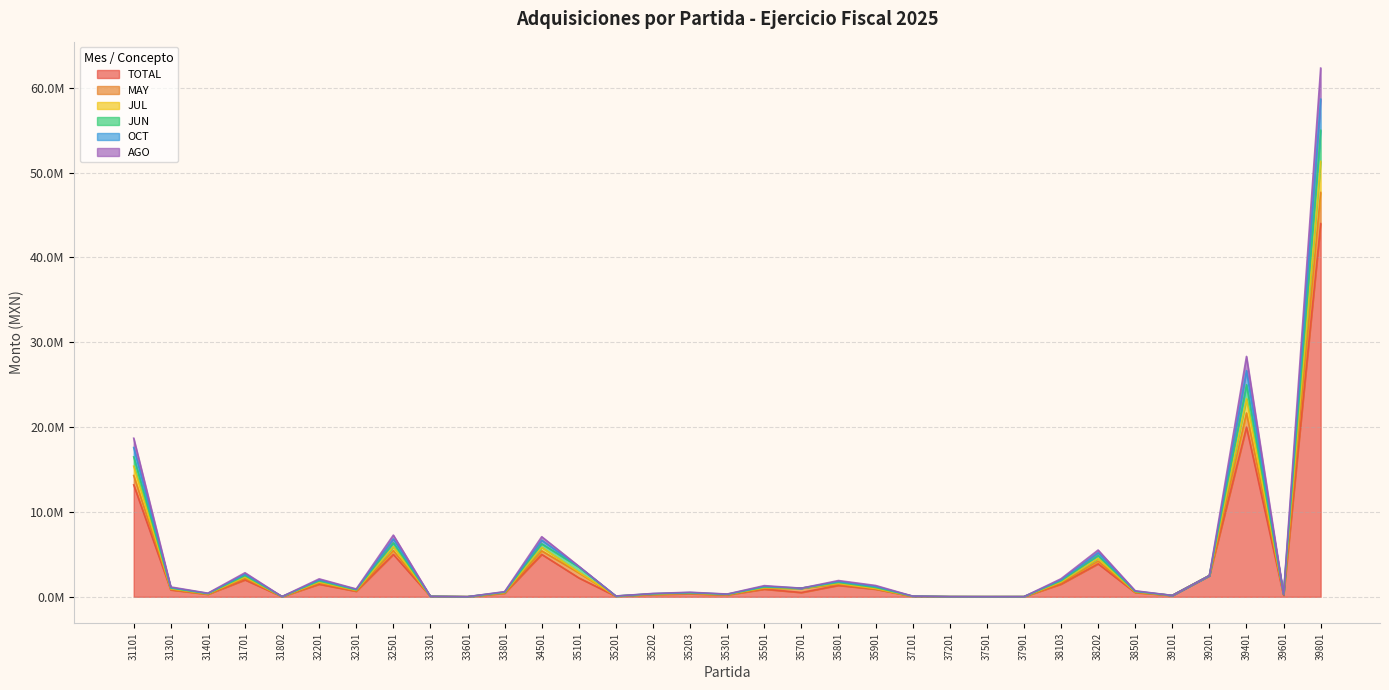

What is the value of the TOTAL point at the 13th from the left?

2229698